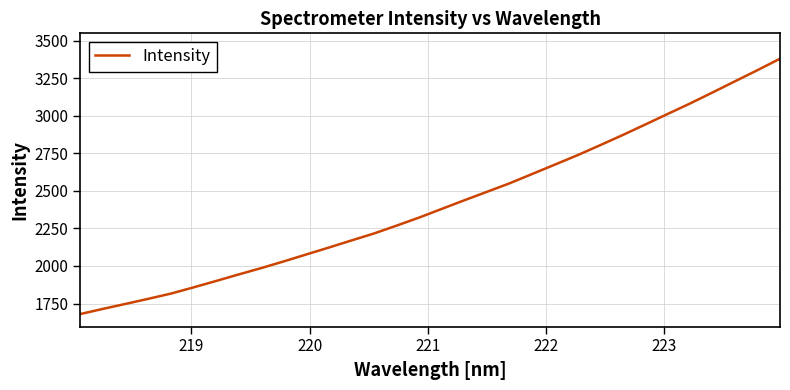

What is the difference between the maximum and minimum values?

1699.4